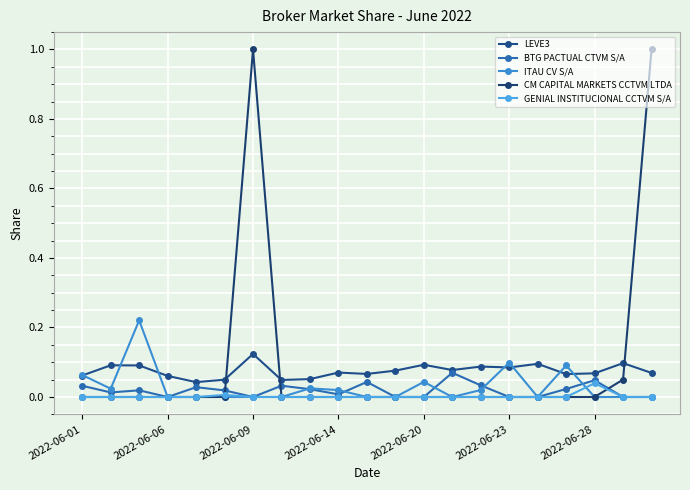

At which label is ITAU CV S/A closest to 0?

2022-06-06